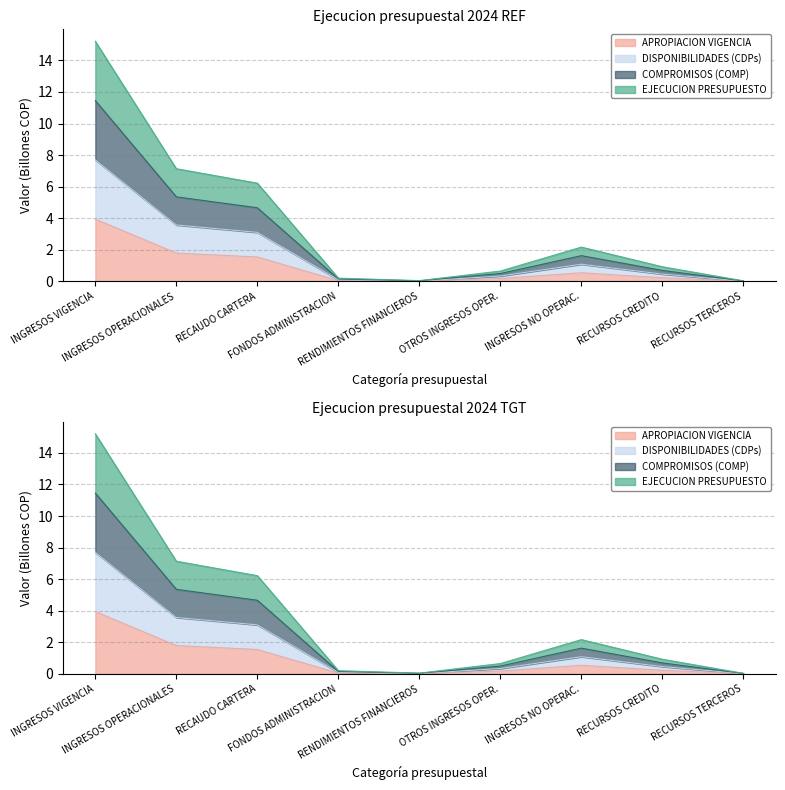

How many distinct data groups are displayed?

4